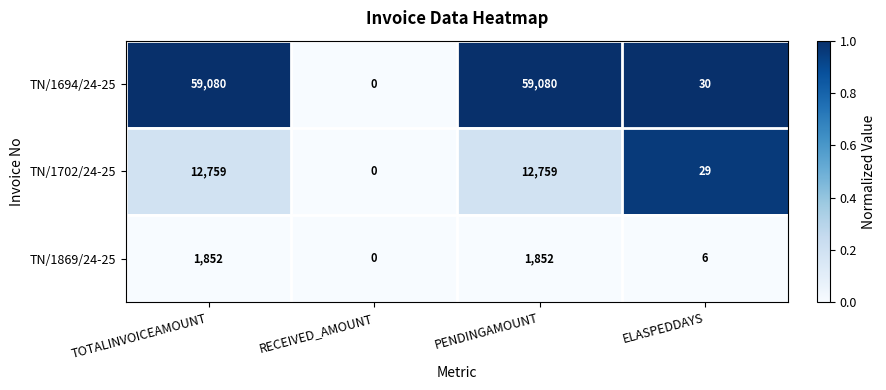

Which series has the largest range (max minus min)?

TN/1694/24-25